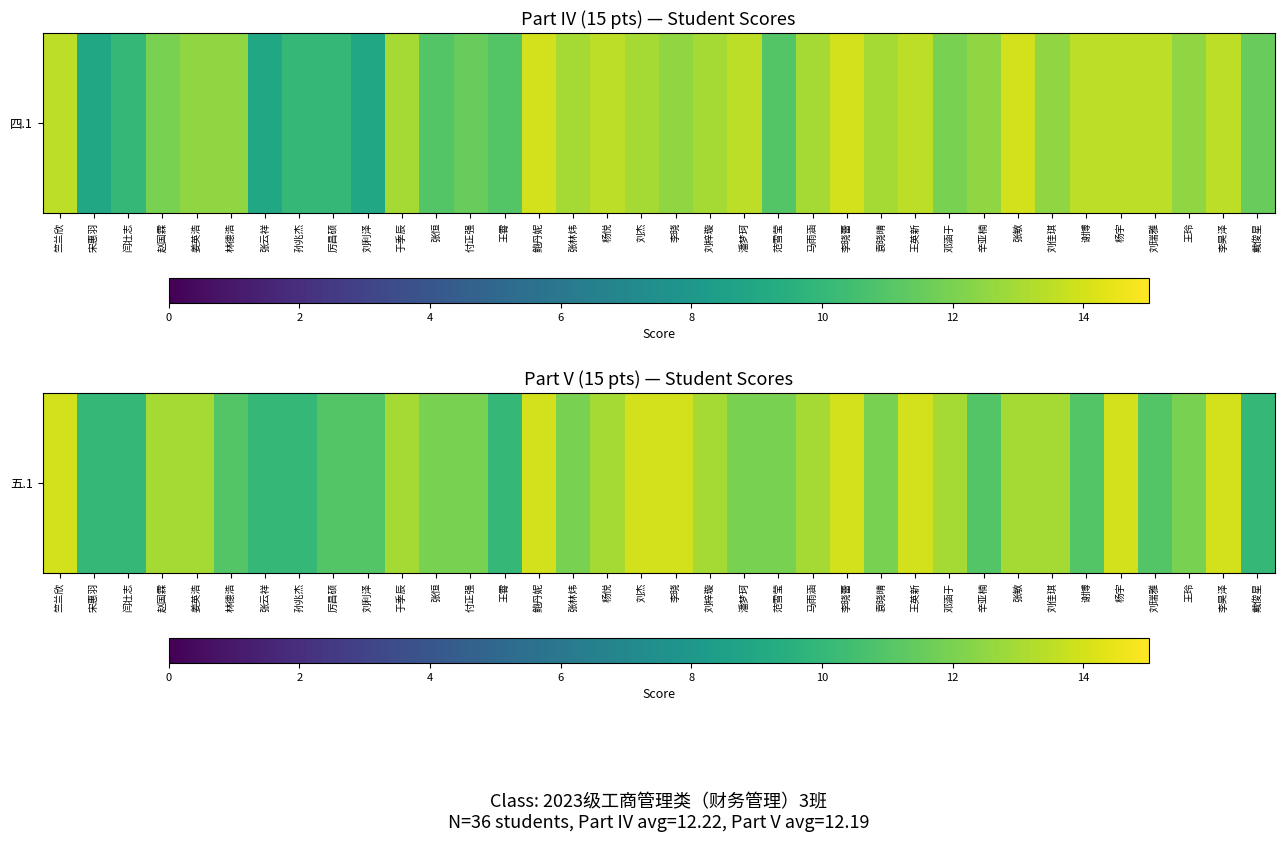

True or false: the data shows 11 at 厉昌硕.

True